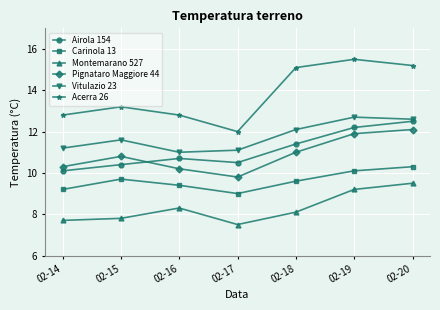

What is the total value across all series at 02-20?

72.2